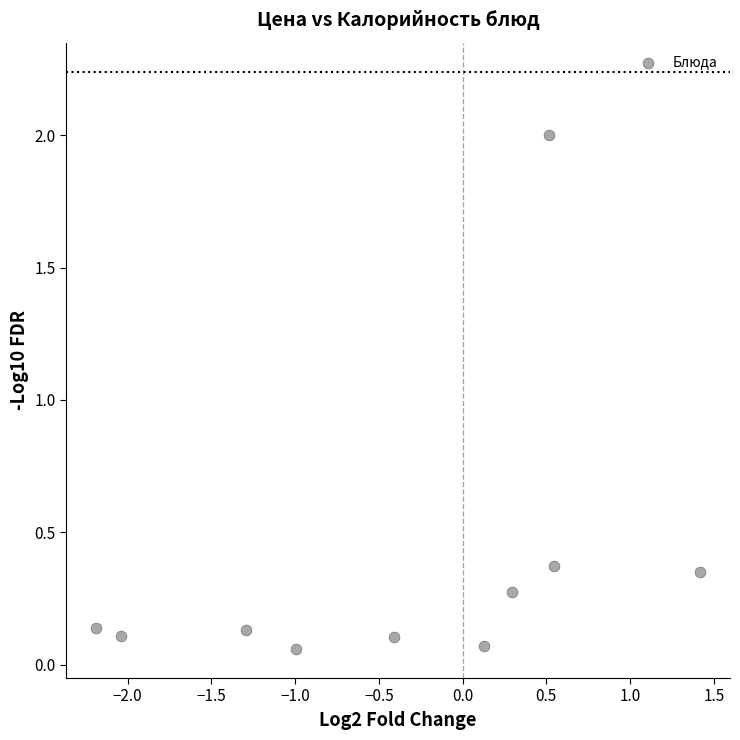

What is the range of X values (max minus min)?

3.6